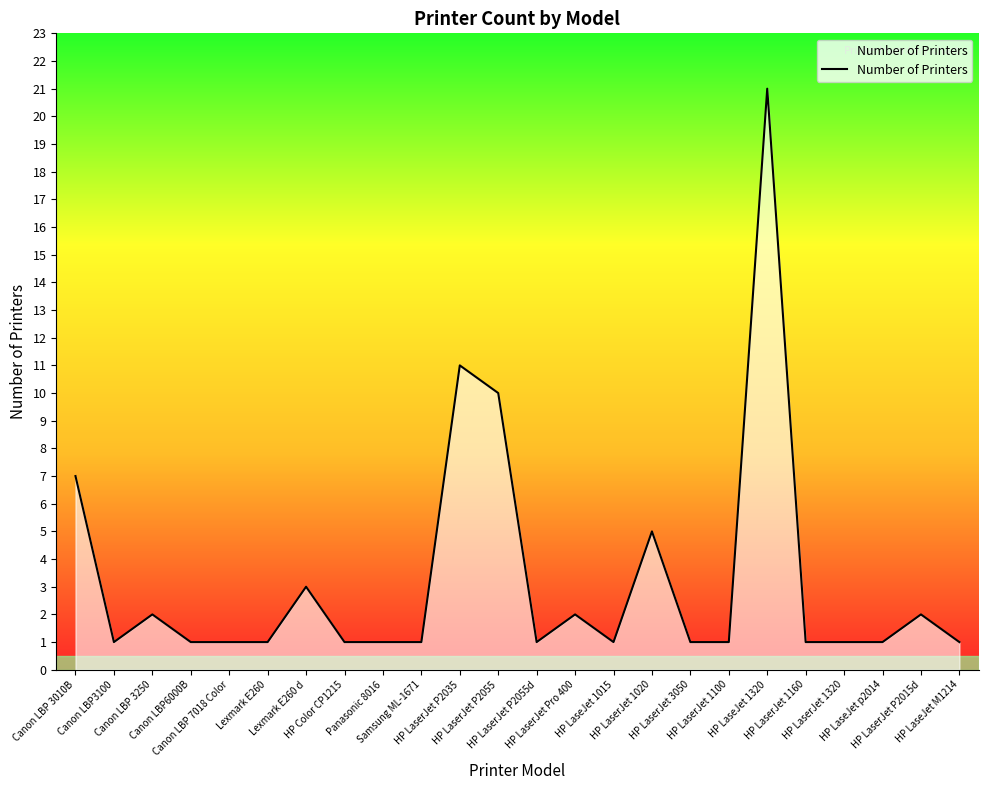

What position from the left is HP LaserJet 1160?

20